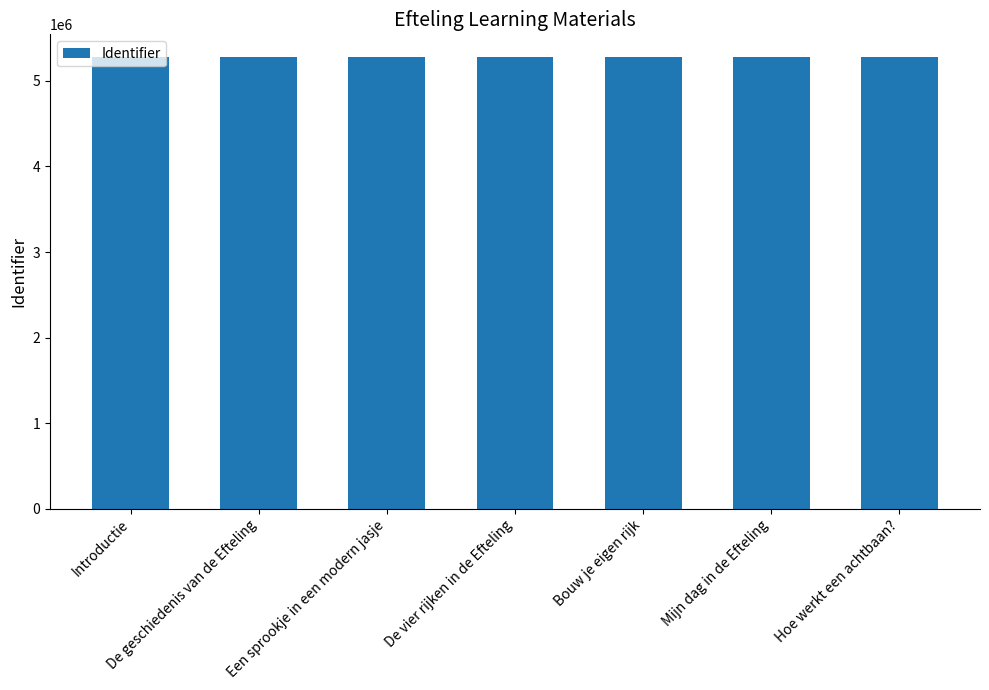

What is the minimum value shown in the chart?

5280376